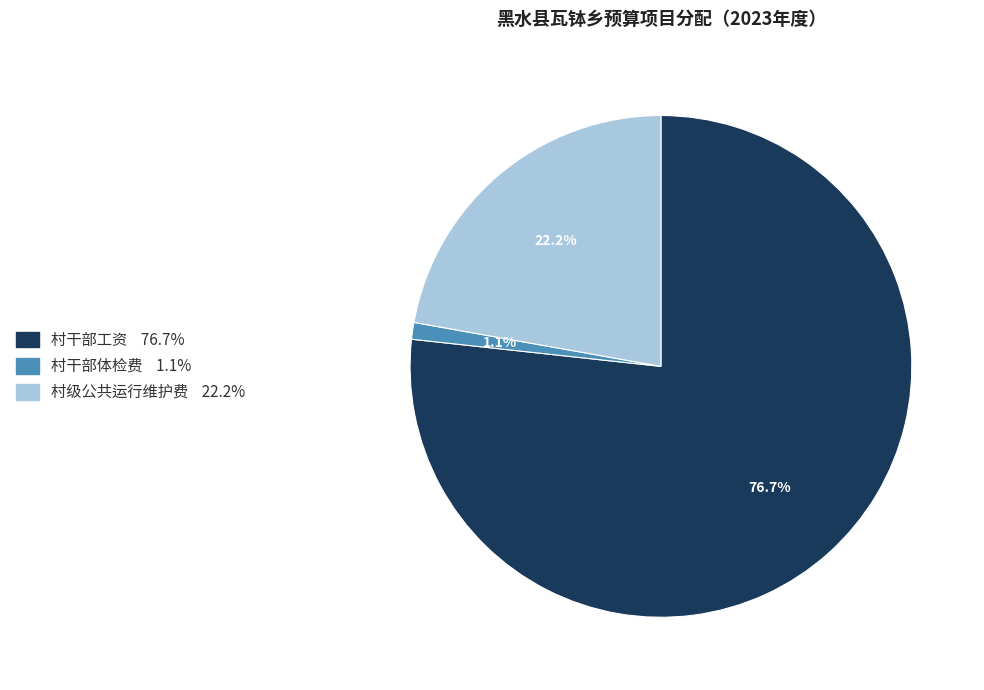

What is the largest slice in the pie chart?

村干部工资